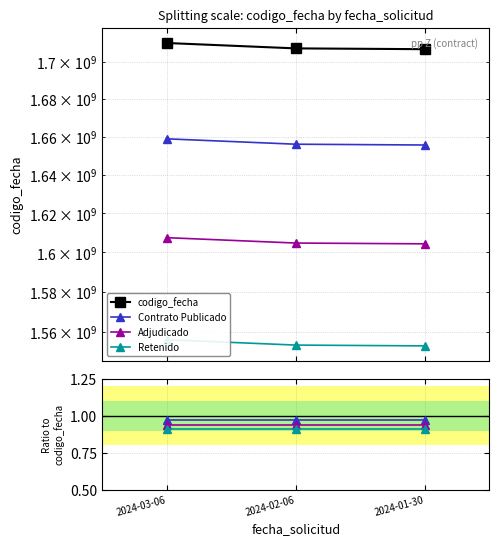

Reading left to right, transcribe all the data shown in this chart.

codigo_fecha: 2024-03-06=1710150279.0	2024-02-06=1707223095.0	2024-01-30=1706792111.0
Contrato Publicado: 2024-03-06=1.0	2024-02-06=1.0	2024-01-30=1.0
Adjudicado: 2024-03-06=0.9	2024-02-06=0.9	2024-01-30=0.9
Retenido: 2024-03-06=0.9	2024-02-06=0.9	2024-01-30=0.9